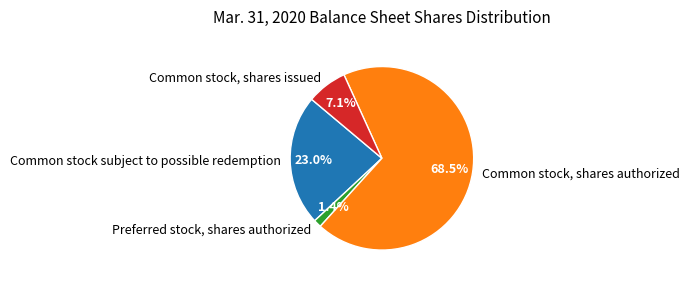

The Preferred stock, shares authorized slice represents 1% of the pie. True or false?

True